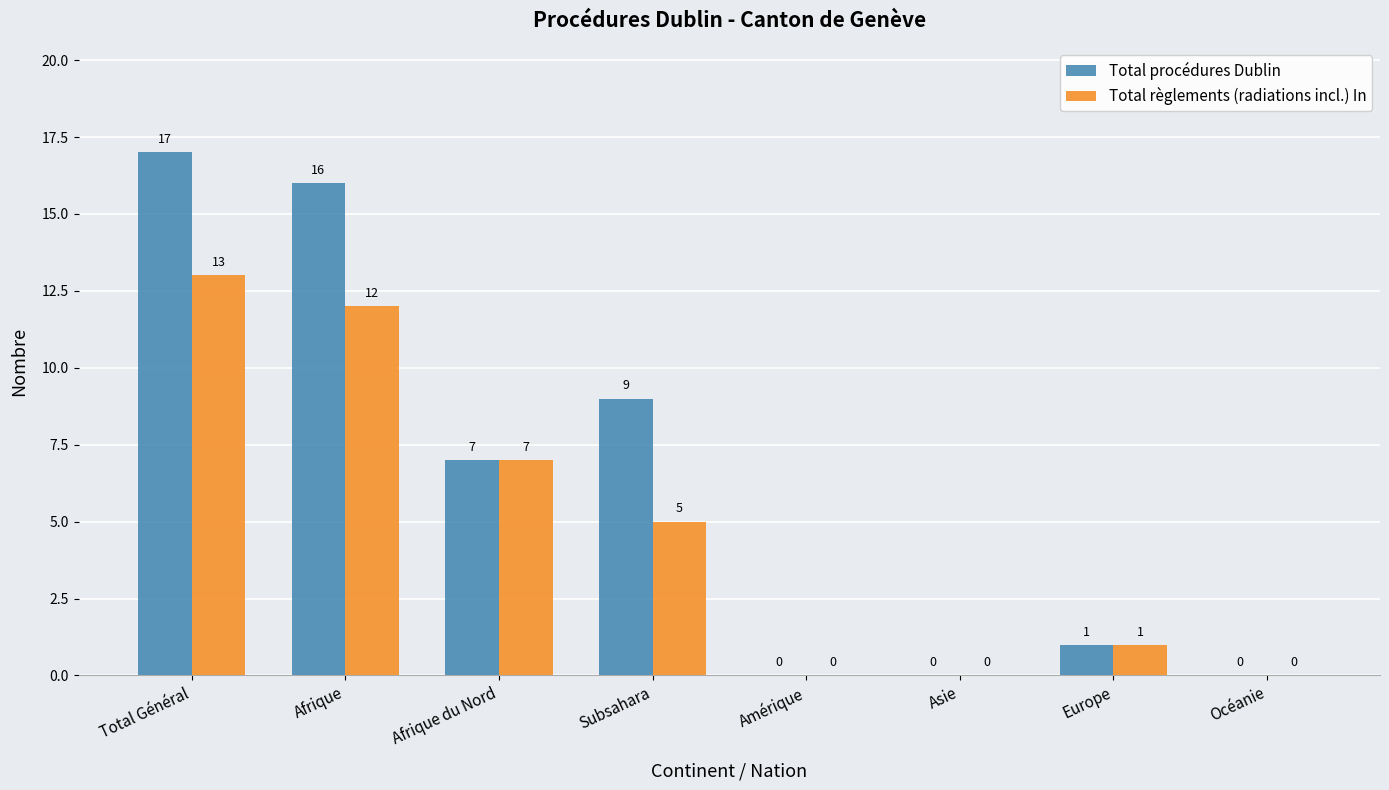

At which label is Total procédures Dublin closest to 8?

Afrique du Nord